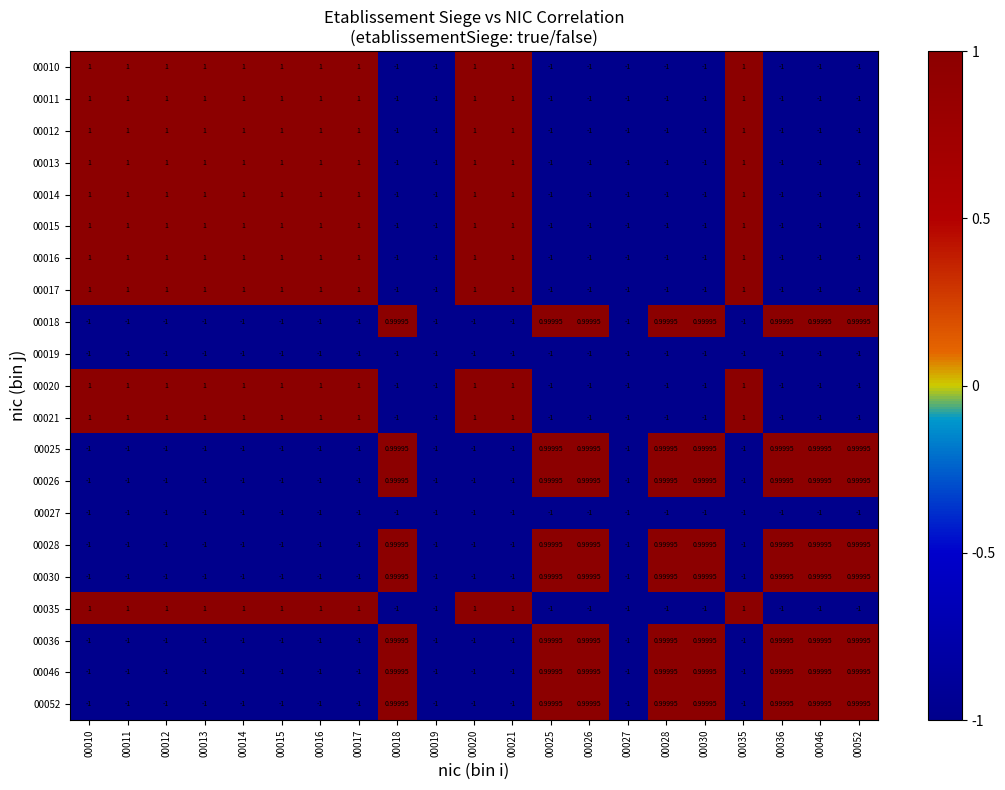

At how many categories does at least one series exceed 0?

19